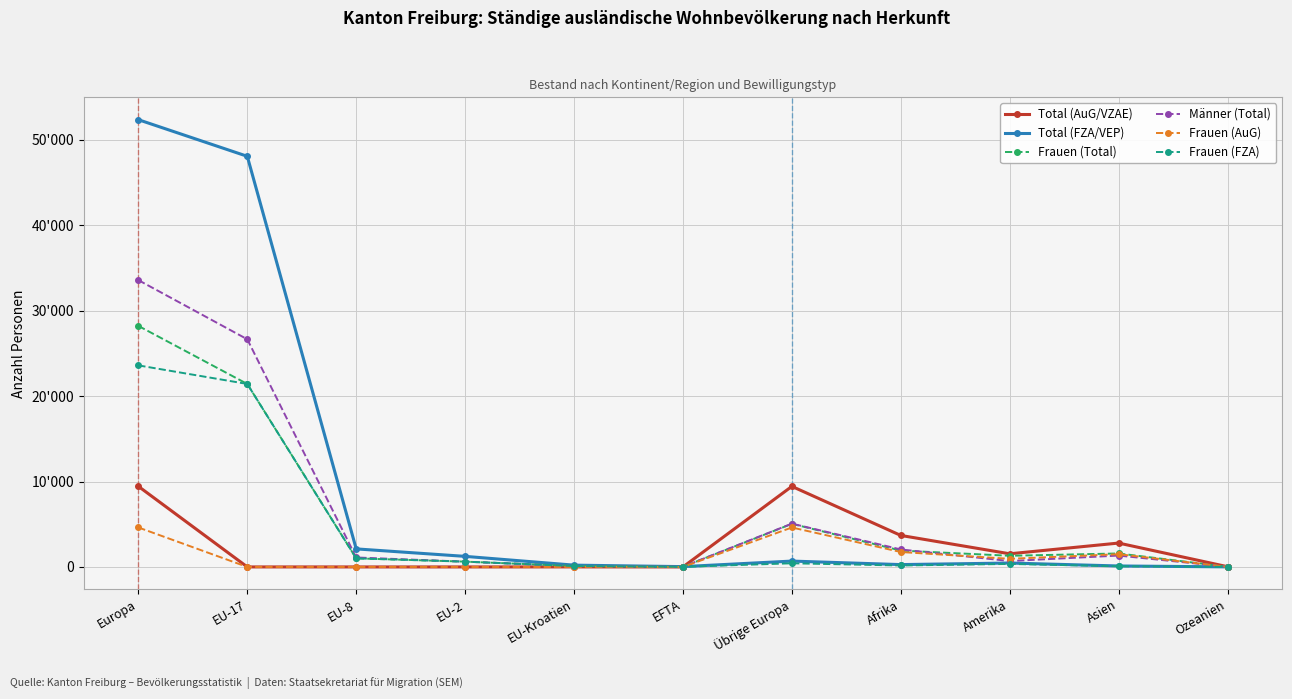

Reading left to right, extract all data points from this chart.

Total (AuG/VZAE): 9434	1	0	0	4	0	9429	3687	1539	2795	28
Total (FZA/VEP): 52345	48061	2113	1238	210	37	686	275	458	114	8
Frauen (Total): 28211	21416	1005	620	109	16	5045	1915	1307	1578	17
Männer (Total): 33568	26646	1108	618	105	21	5070	2047	690	1331	19
Frauen (AuG): 4621	0	0	0	3	0	4618	1746	953	1493	12
Frauen (FZA): 23590	21416	1005	620	106	16	427	169	354	85	5